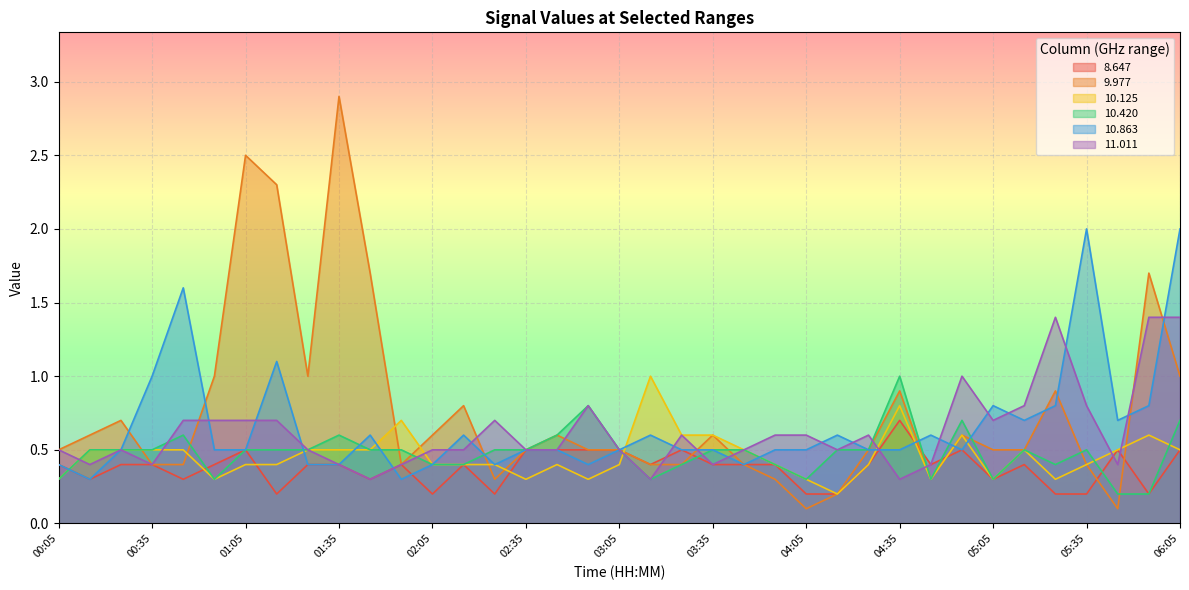

What is the label of the 21st point from the left?

03:25